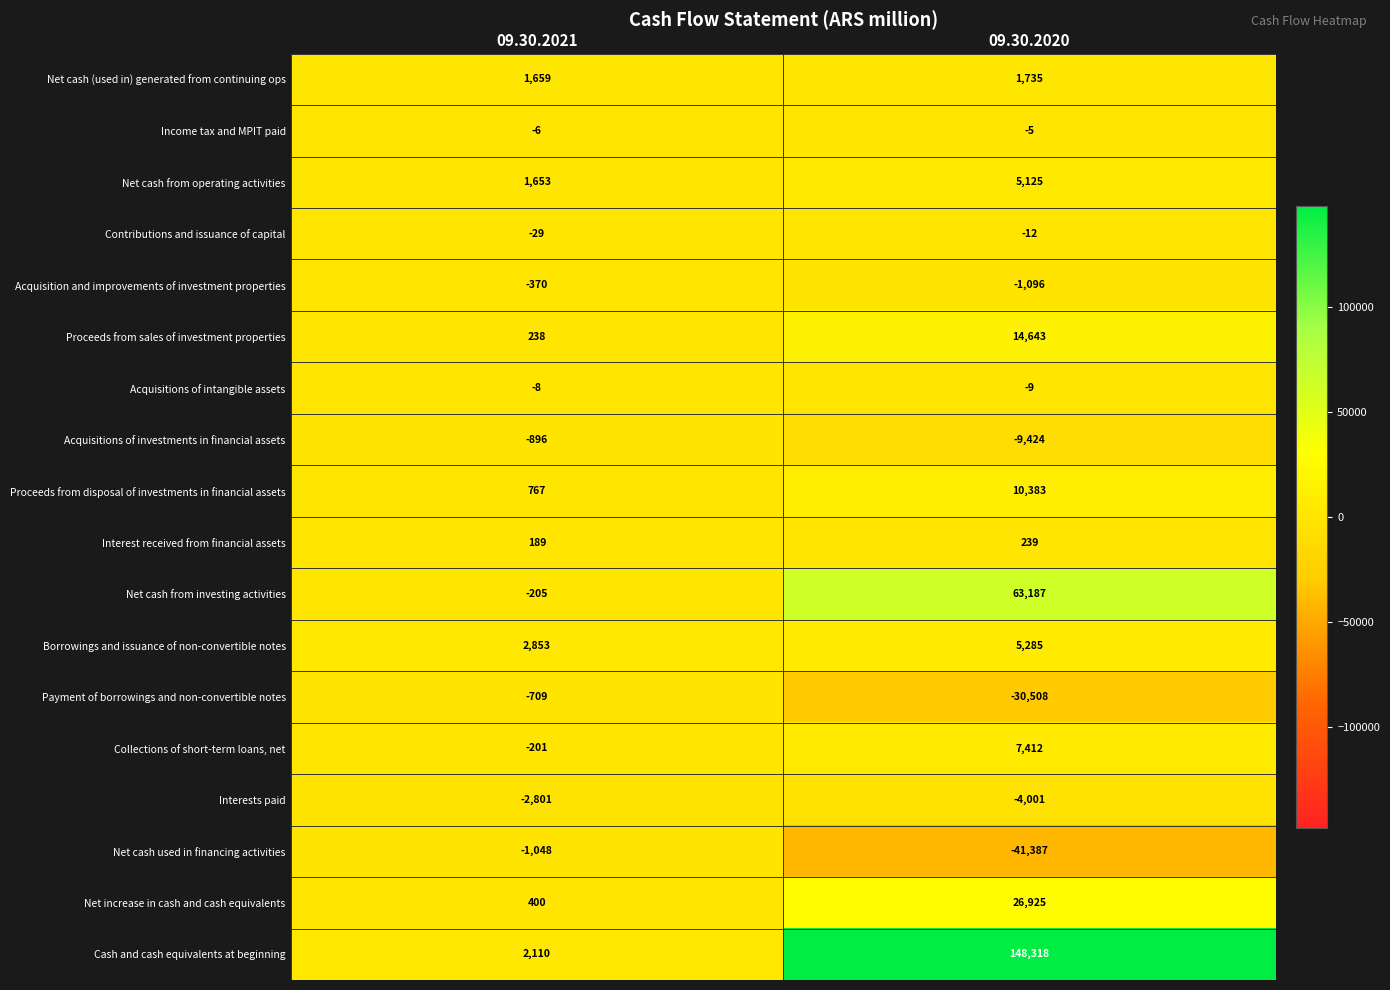

What is the sum of all Net increase in cash and cash equivalents values?

27325